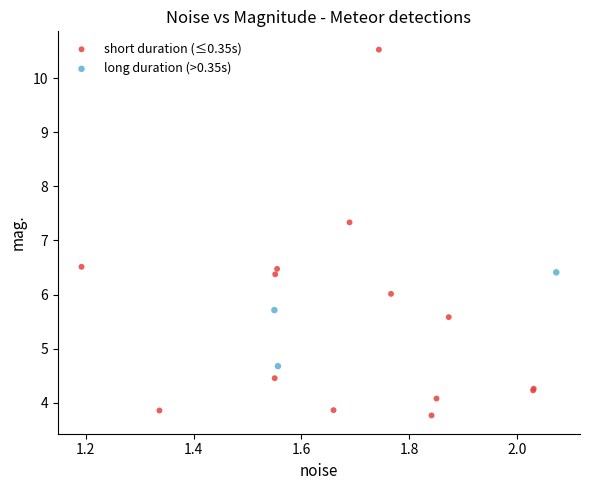

Which series contains the highest Y value?

short duration (≤0.35s)